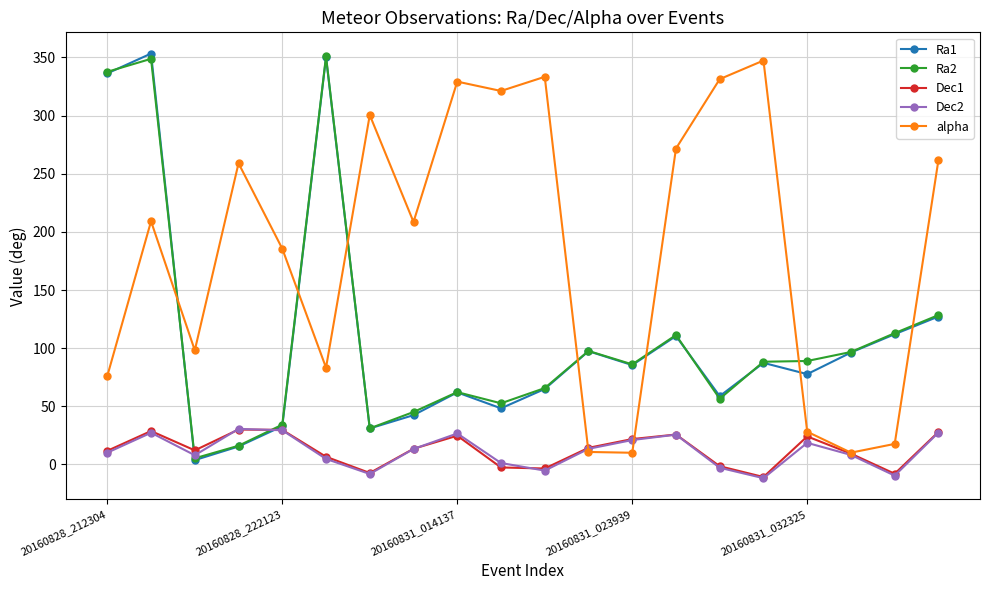

What is the value of the alpha point at the 10th from the left?

321.2